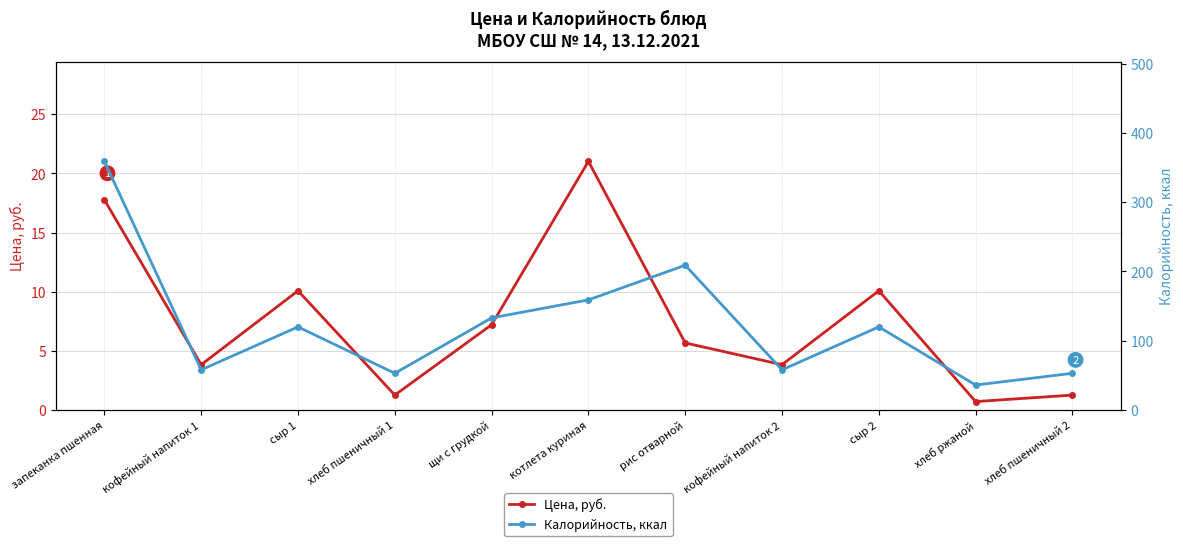

Rank the series by their maximum value, from highest to lowest.

Калорийность, ккал, Цена, руб.